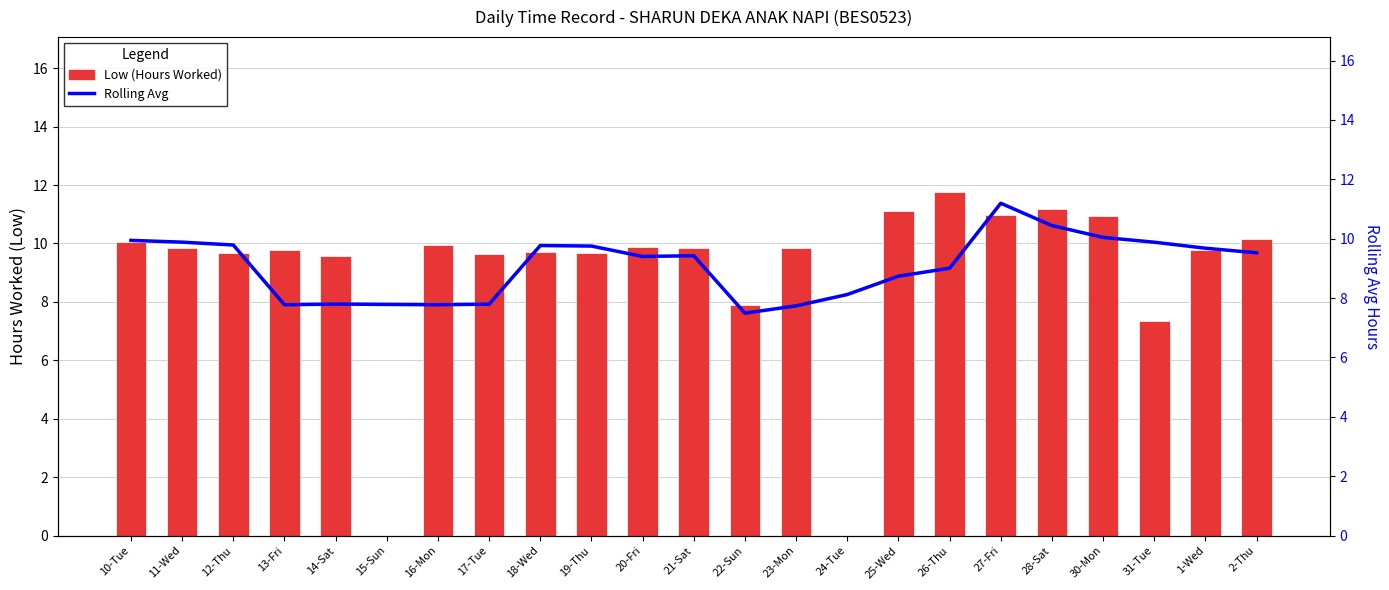

Rank the series at 31-Tue from lowest to highest value.

Low (Hours Worked), Rolling Avg (Low)